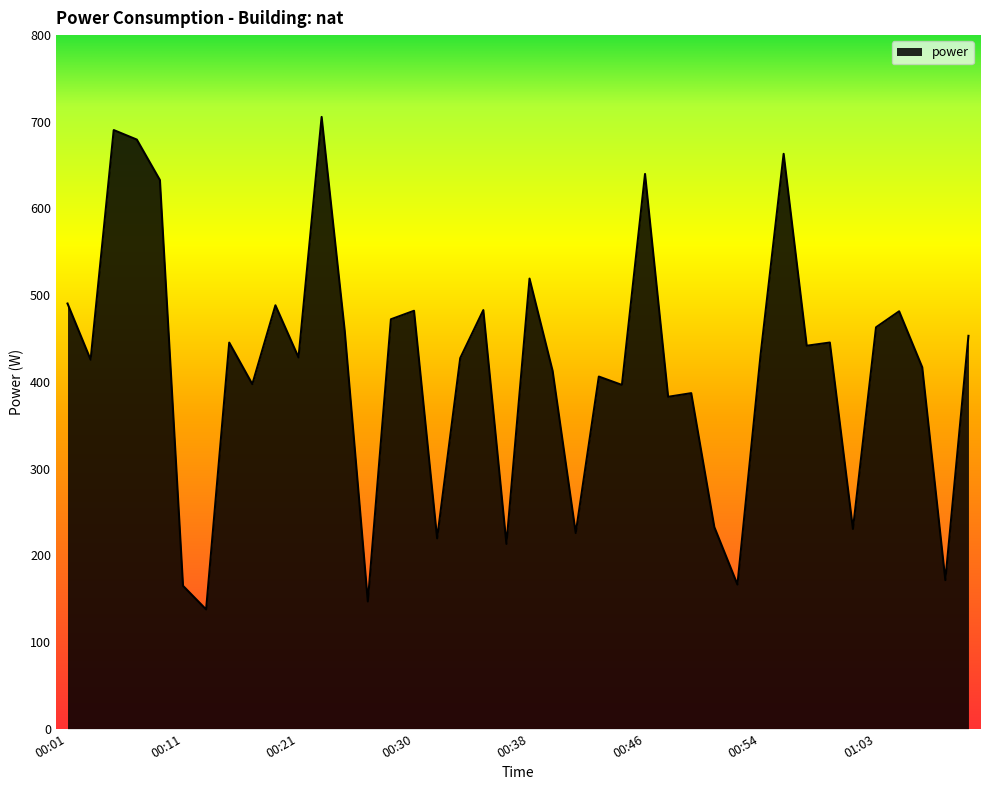

What is the difference between the maximum and minimum values?

568.1